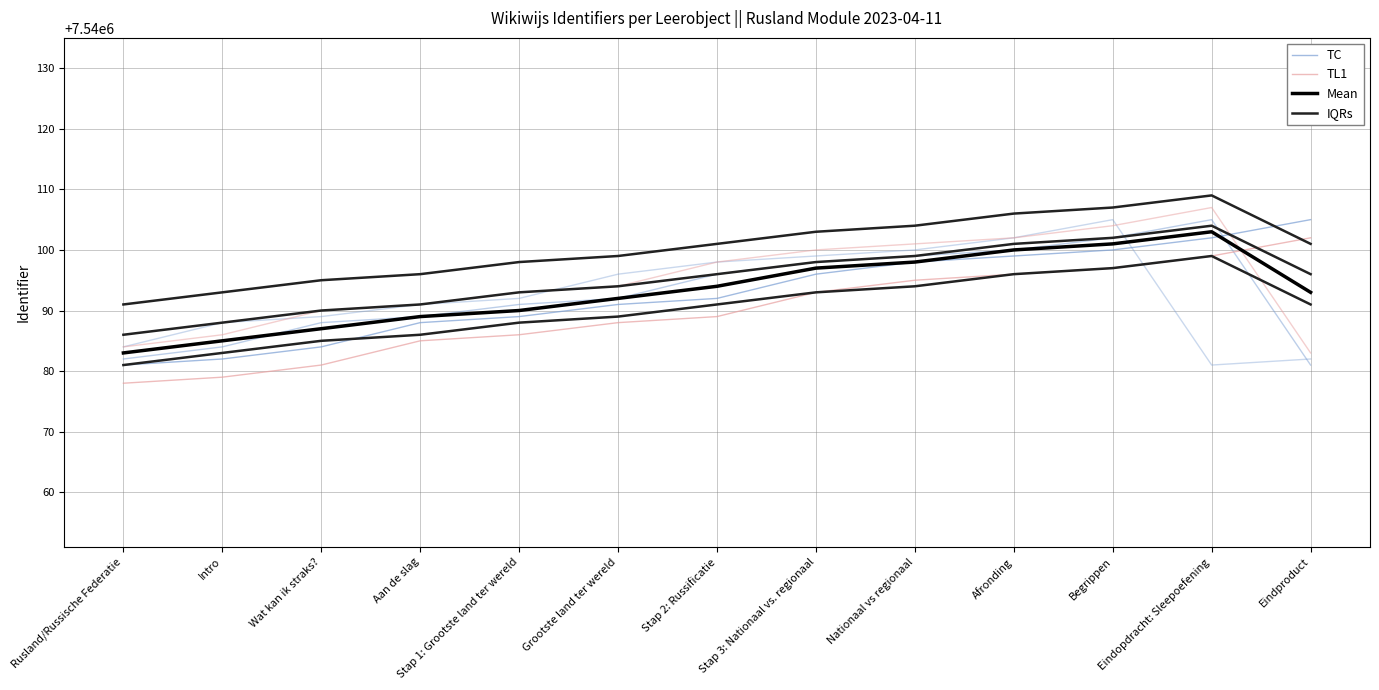

The TC series shows 4146325 at Intro. True or false?

False